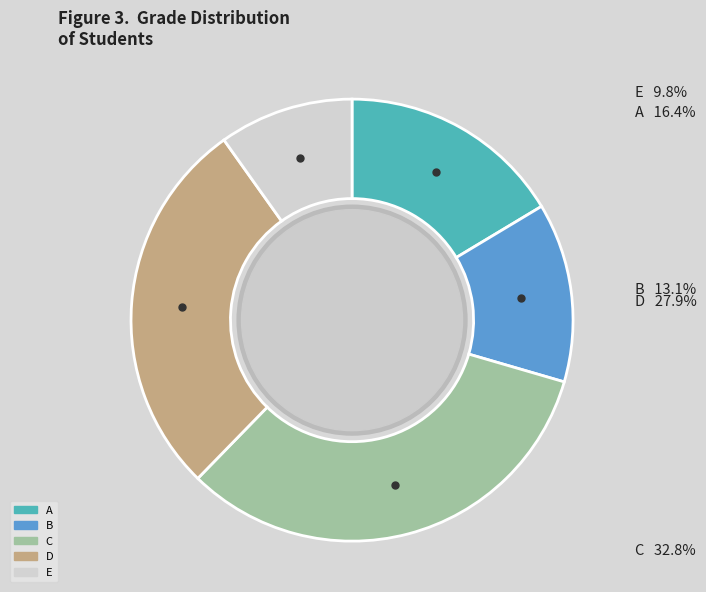

What is the ratio of the value at E to the value at D?

0.4